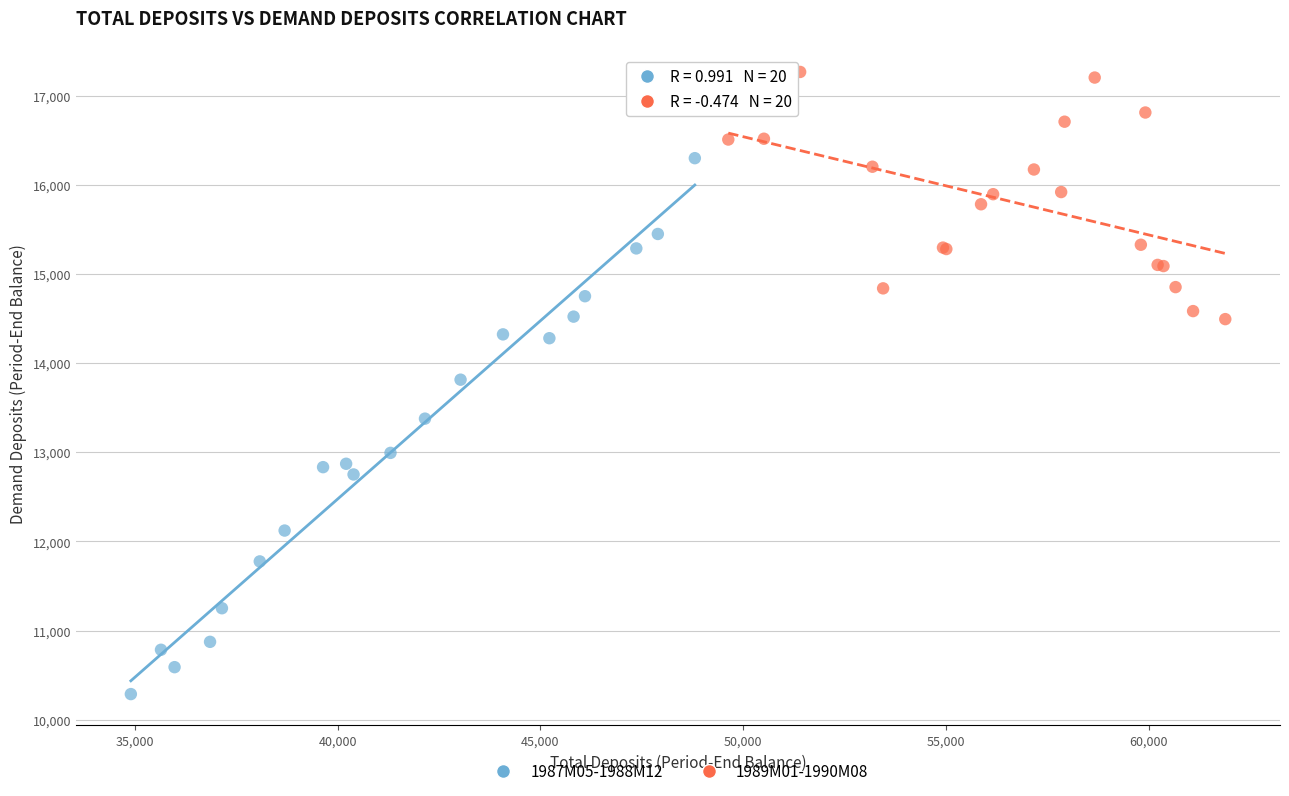

Which series contains the highest Y value?

1989M01-1990M08